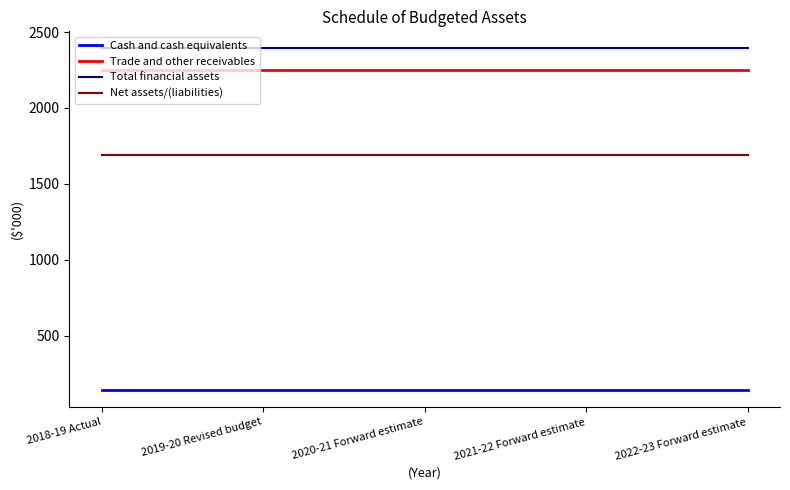

Does the chart display data point markers on the line(s)?

No